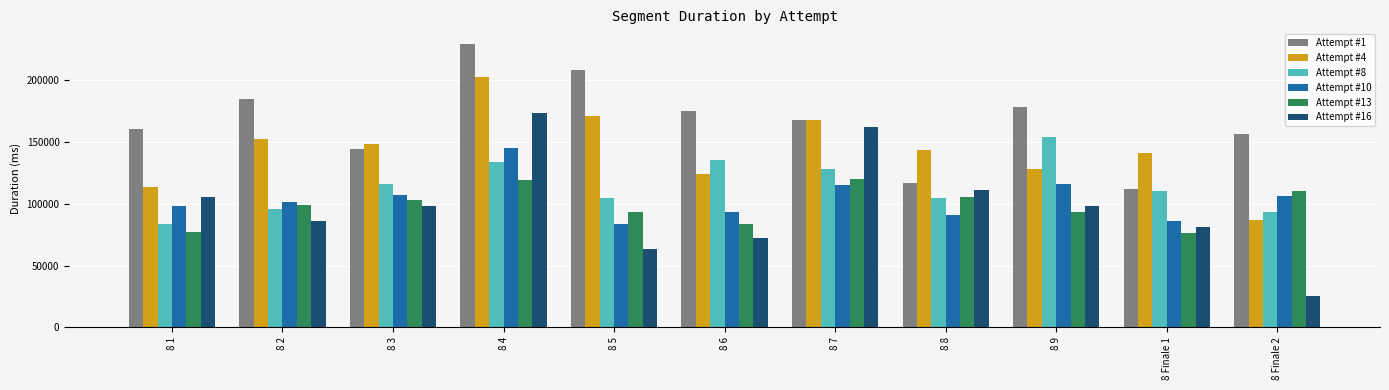

How many values in the Attempt #13 series are below 98814?

5